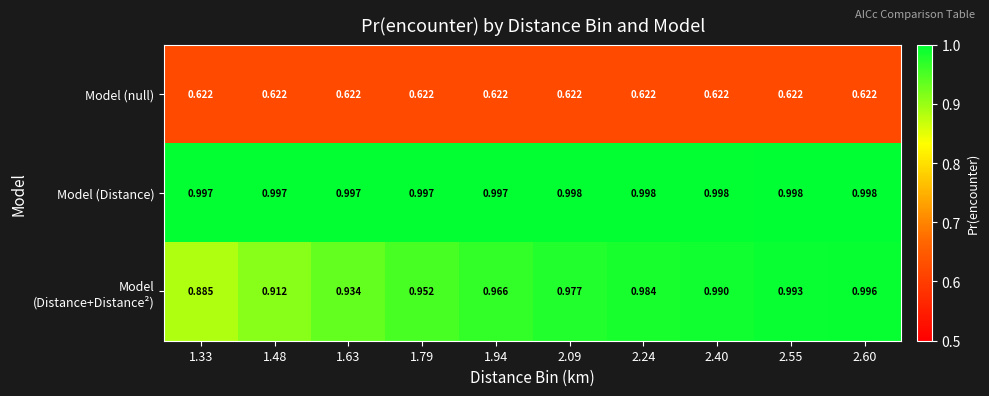

Which series has the largest total across all categories?

Model (Distance)